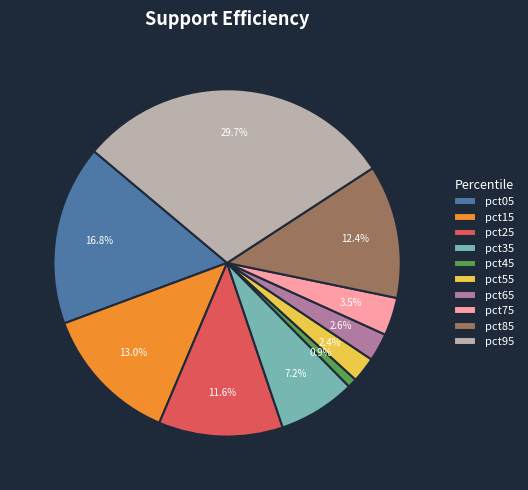

True or false: pct25 accounts for 17% of the total.

False